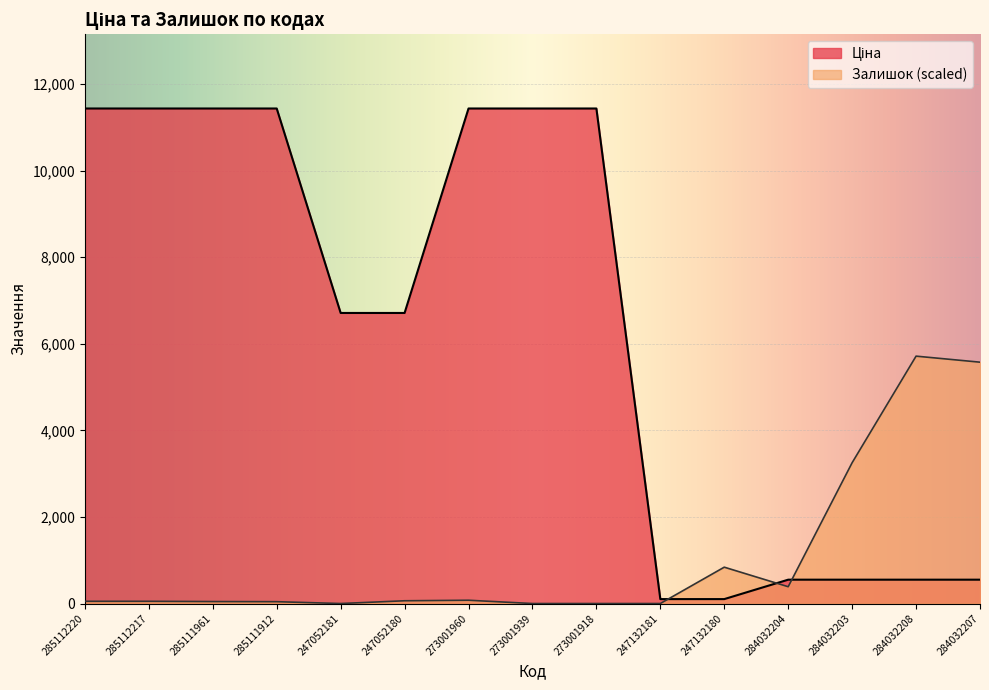

How many data points in Ціна are above 6713?

9